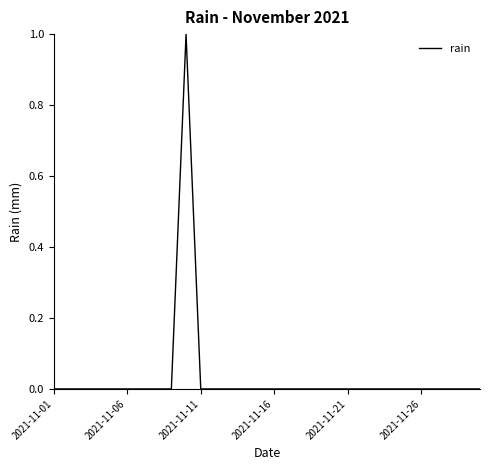

What is the sum of all values?

1